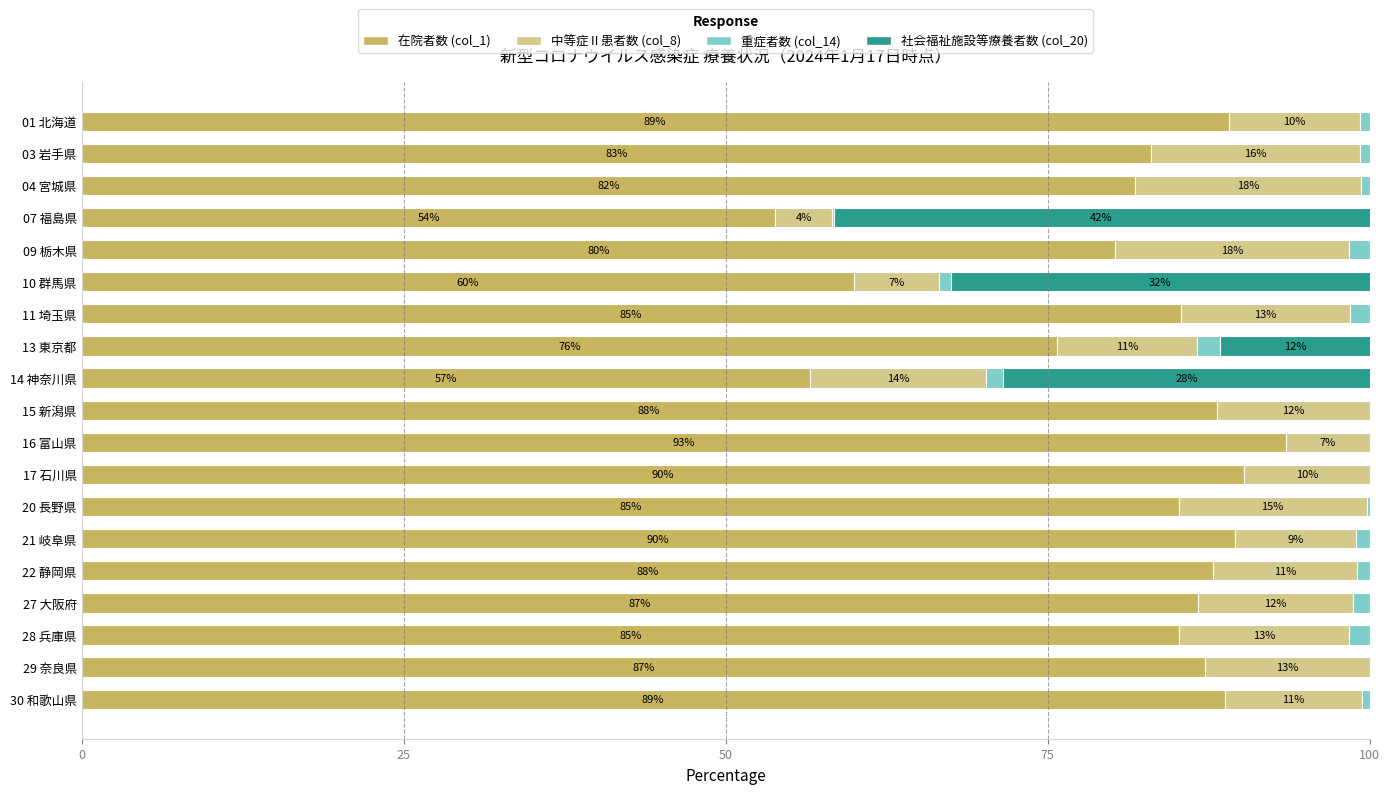

What is the label of the 3rd bar from the right?

28 兵庫県